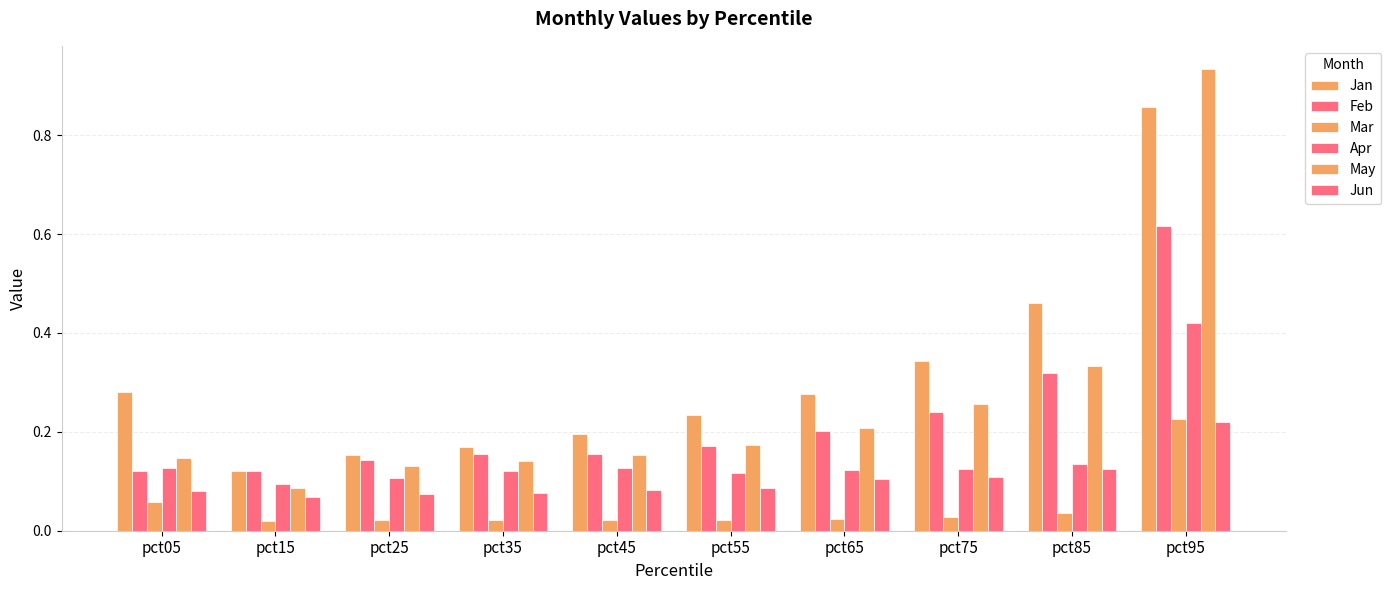

How many series are shown in this chart?

6